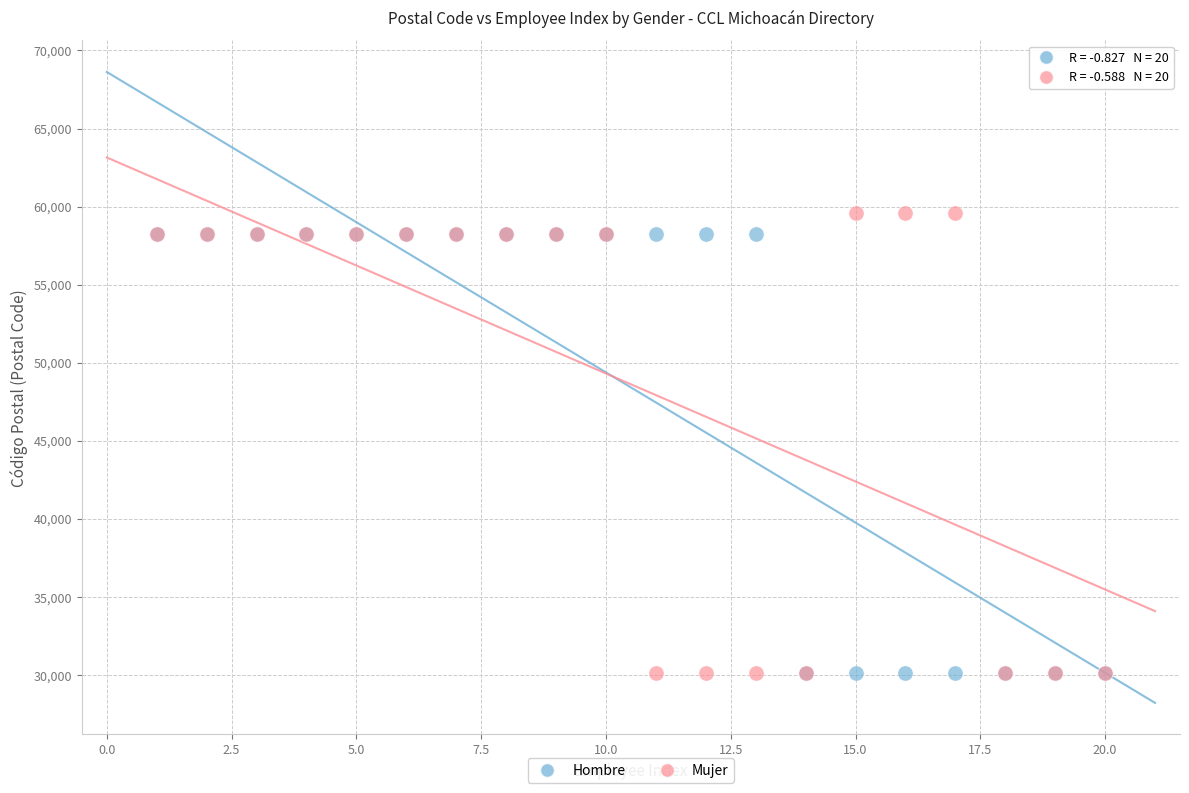

Which series reaches the maximum Y coordinate?

Mujer